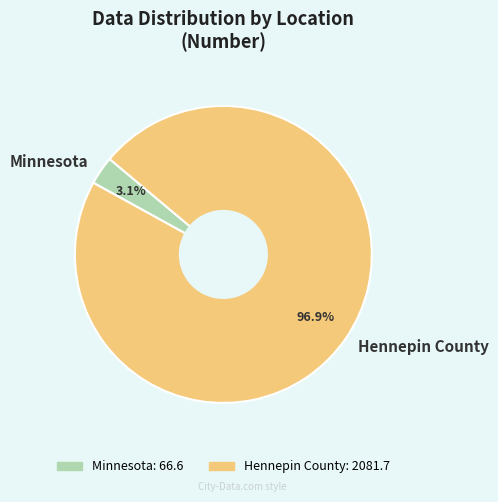

Rank the categories by value from highest to lowest.

Hennepin County, Minnesota